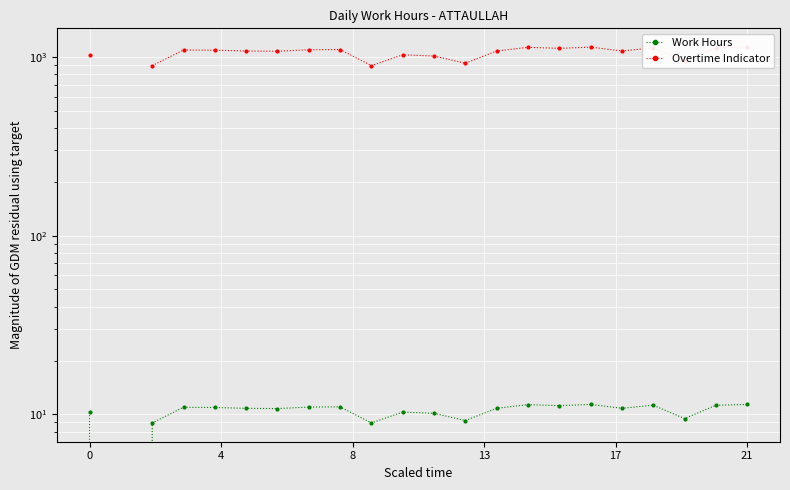

How many lines are shown in the chart?

2